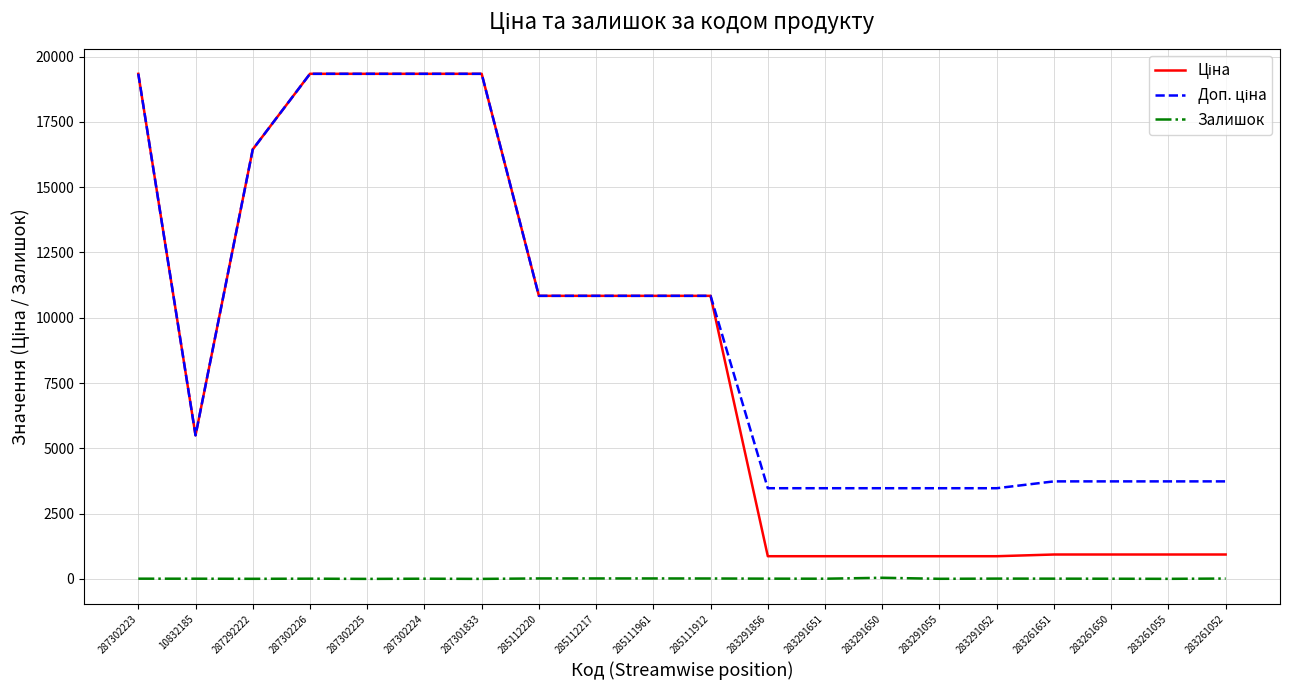

Is it true that Залишок equals 11.0 at 283291052?

True